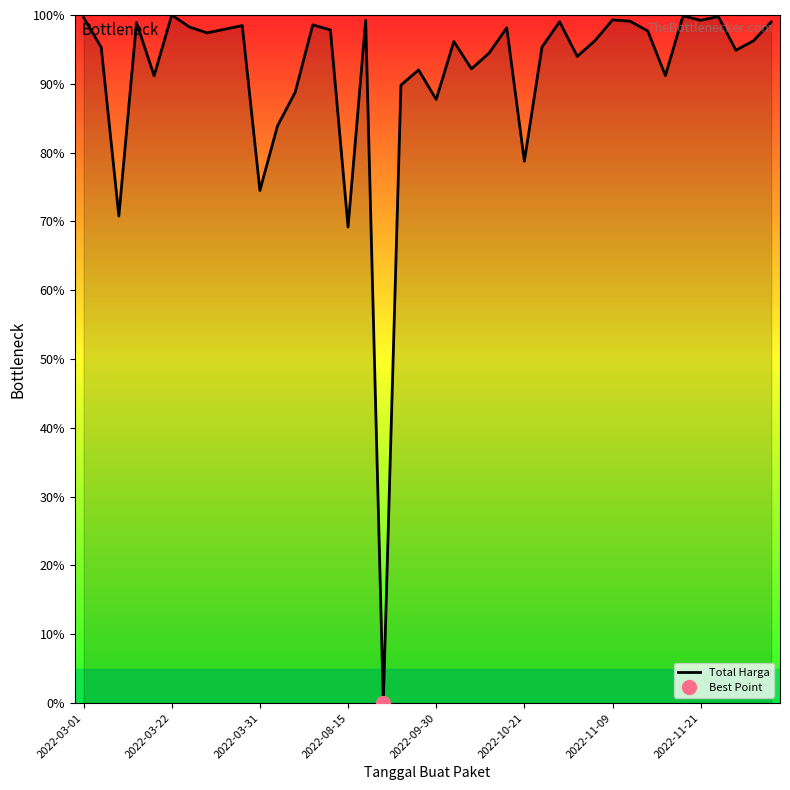

Approximately how many times larger is the value at 14 compared to 37?

1.0